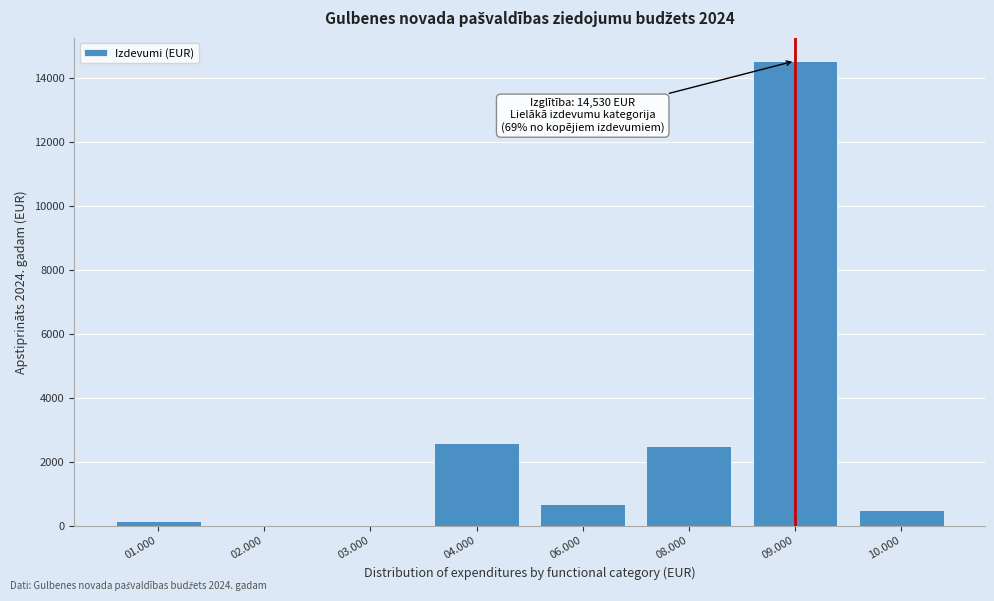

Reading left to right, list all the values displayed in this chart.

01.000=145	02.000=0	03.000=0	04.000=2590	06.000=671	08.000=2483	09.000=14530	10.000=497